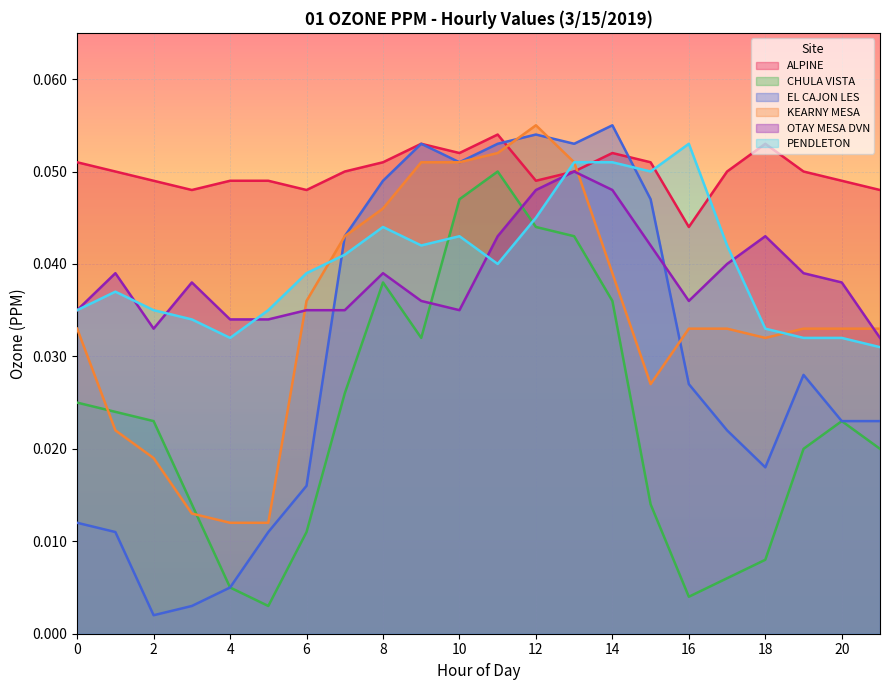

What is the sum of all PENDLETON values?

0.9